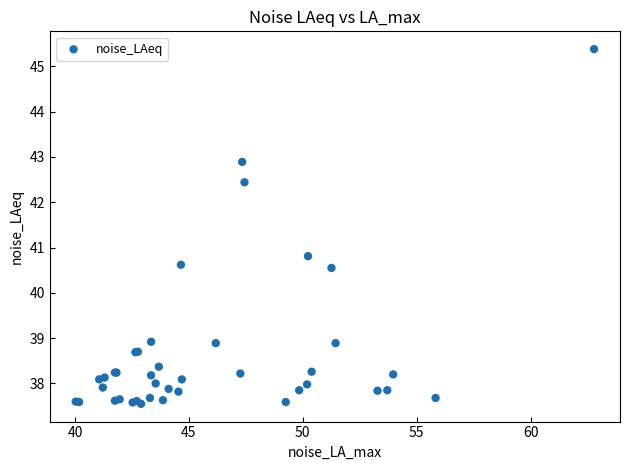

What Y value in the scatter plot is closest to 41?

40.8